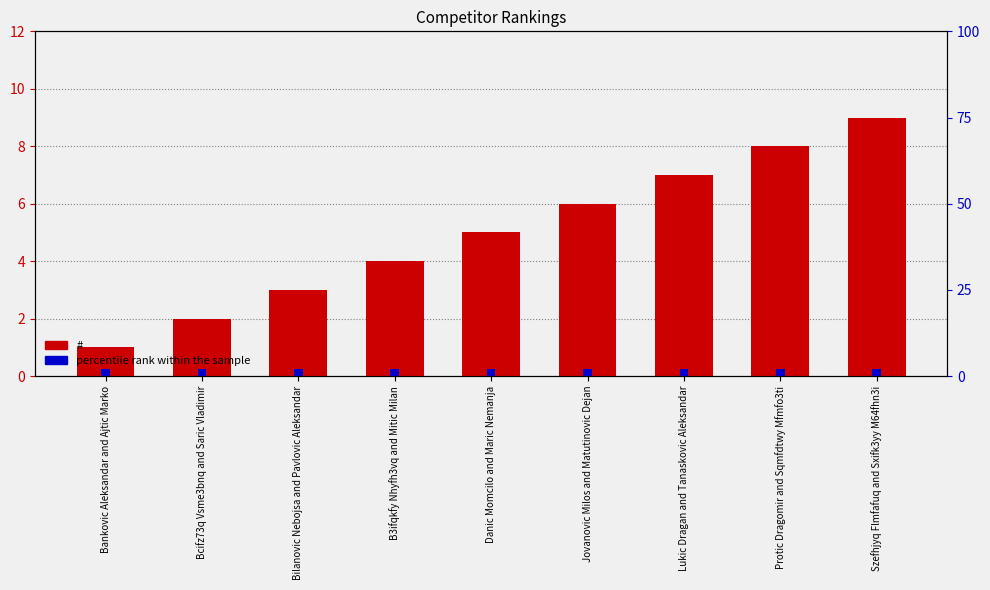

What is the maximum value shown in the chart?

9